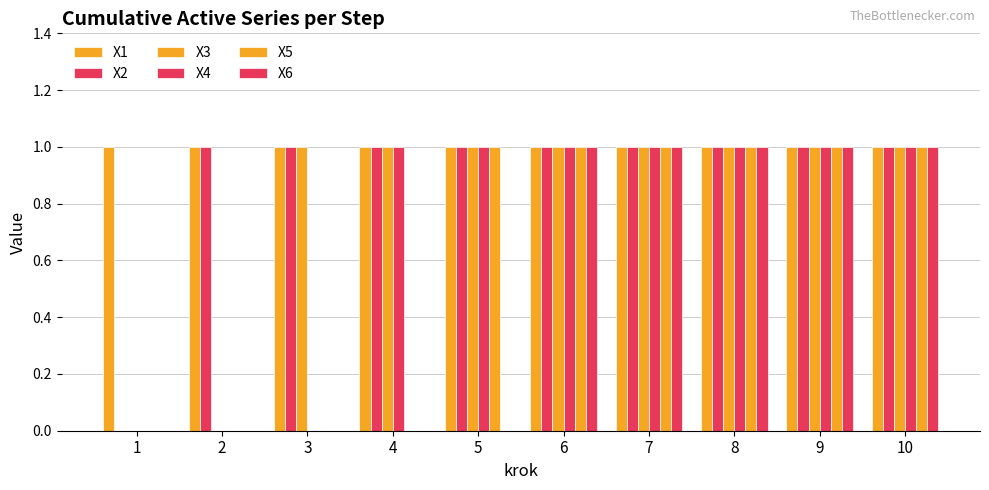

Reading left to right, list all the values displayed in this chart.

X1: 1	1	1	1	1	1	1	1	1	1
X2: 0	1	1	1	1	1	1	1	1	1
X3: 0	0	1	1	1	1	1	1	1	1
X4: 0	0	0	1	1	1	1	1	1	1
X5: 0	0	0	0	1	1	1	1	1	1
X6: 0	0	0	0	0	1	1	1	1	1